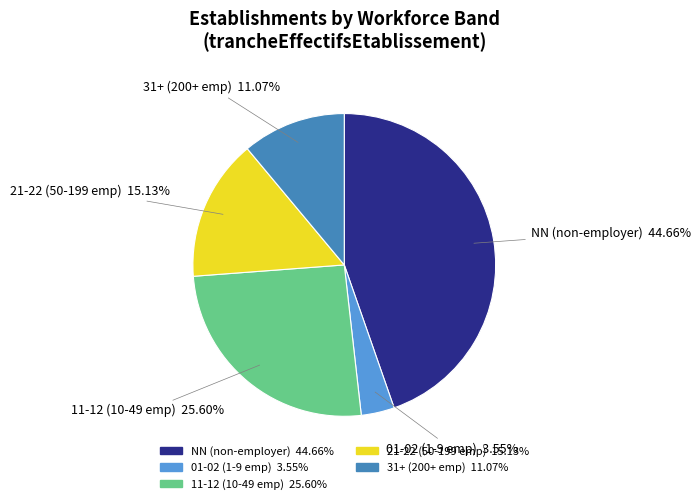

Is there a majority slice in this chart?

No